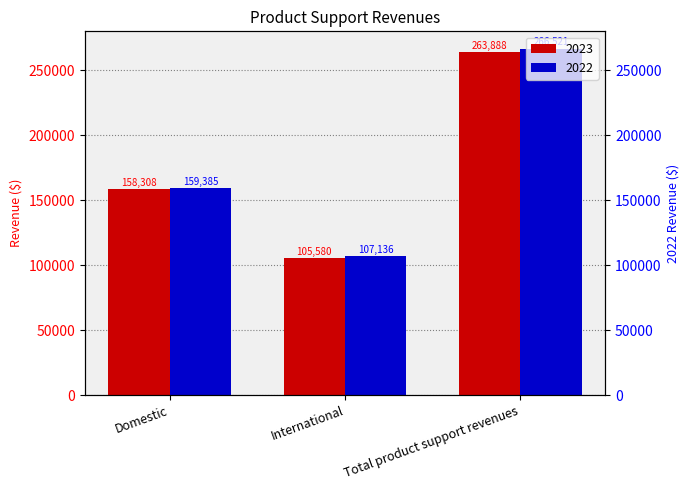

What is the highest value of the 2023 series?

263888